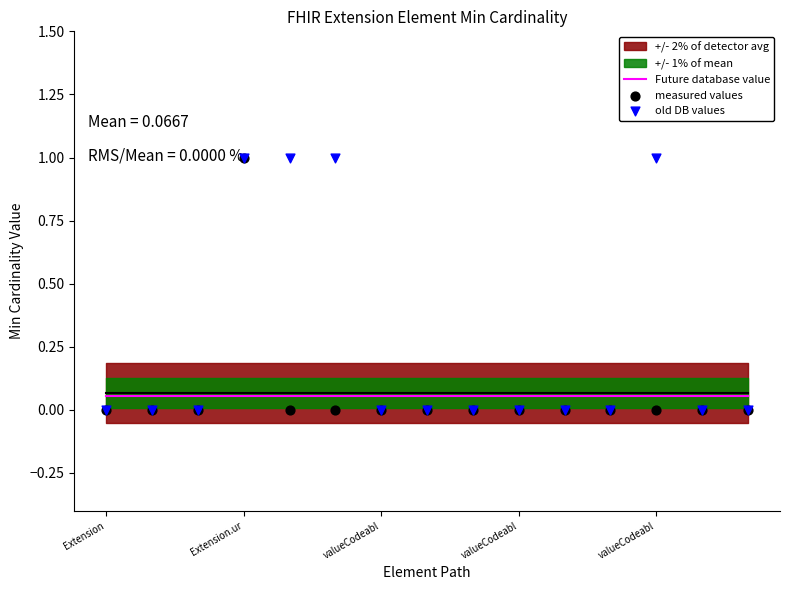

Which series has the largest total across all categories?

old DB values